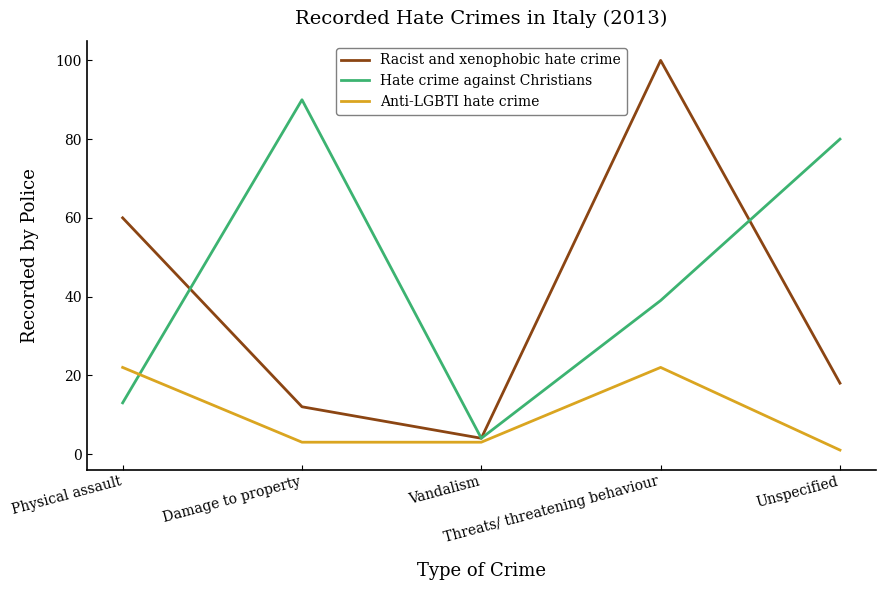

Reading left to right, transcribe all the data shown in this chart.

Racist and xenophobic hate crime: Physical assault=60	Damage to property=12	Vandalism=4	Threats/ threatening behaviour=100	Unspecified=18
Hate crime against Christians: Physical assault=13	Damage to property=90	Vandalism=4	Threats/ threatening behaviour=39	Unspecified=80
Anti-LGBTI hate crime: Physical assault=22	Damage to property=3	Vandalism=3	Threats/ threatening behaviour=22	Unspecified=1